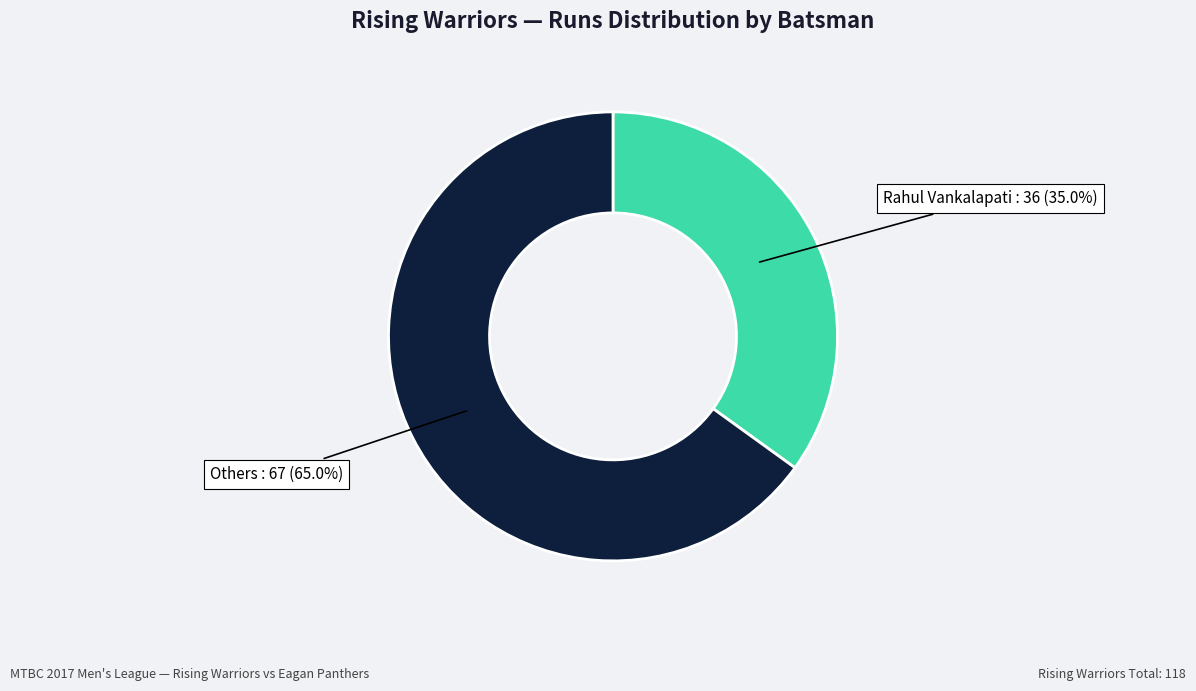

Is there any slice that represents more than half of the pie?

Yes